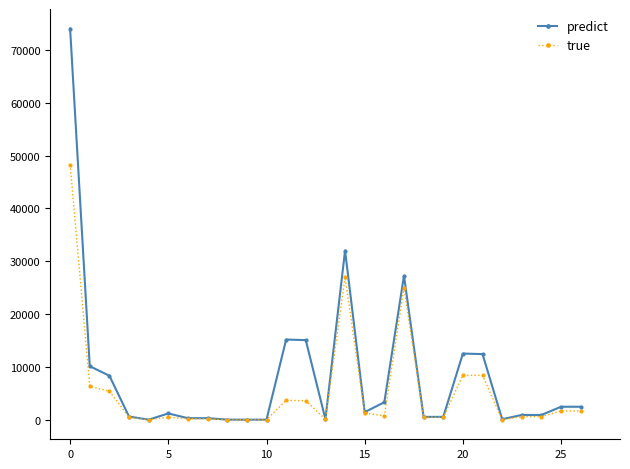

Which series has the widest spread of values?

predict